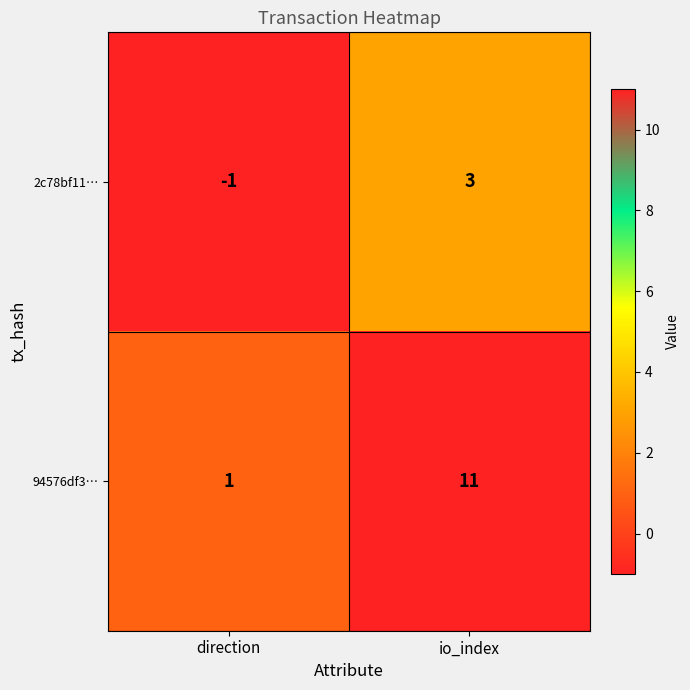

The value of 94576df3… at io_index is 17. True or false?

False